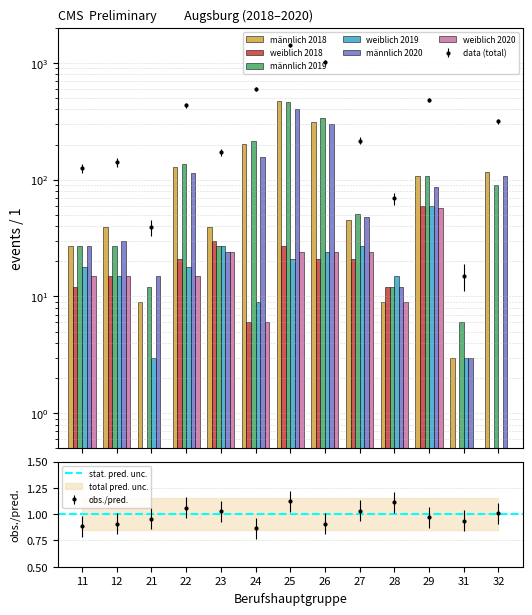

What are all the series names shown in the legend?

männlich 2018, weiblich 2018, männlich 2019, weiblich 2019, männlich 2020, weiblich 2020